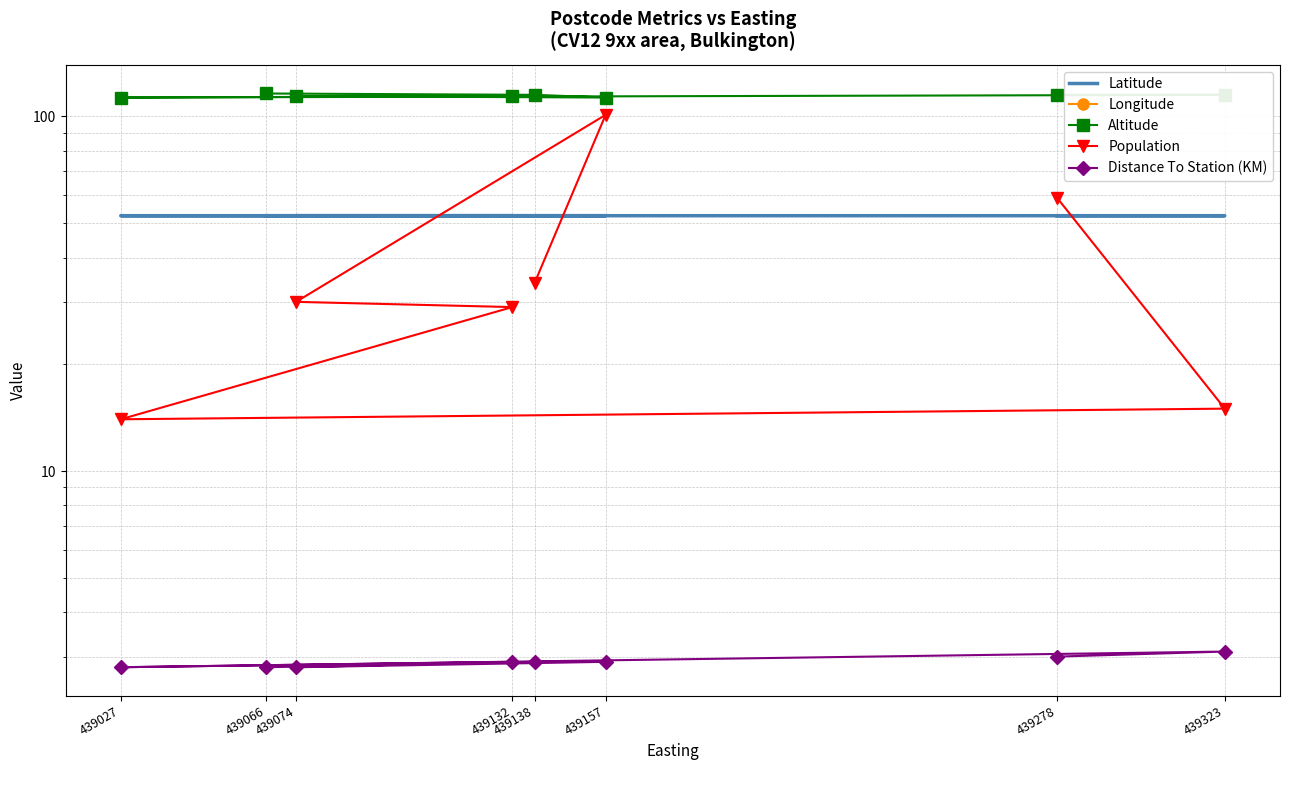

In Longitude, how many points are lower than both neighbors (excluding endpoints)?

2